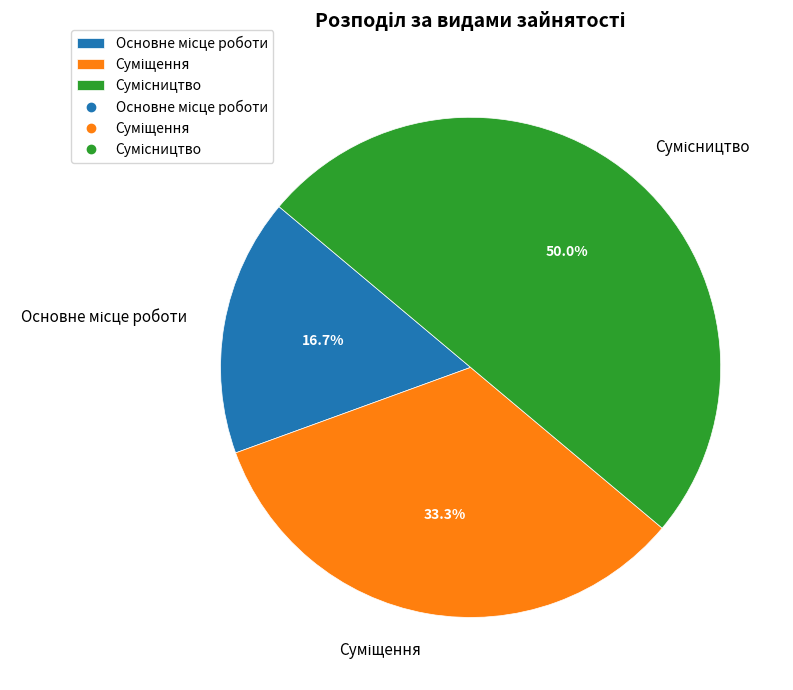

How many slices are in this pie chart?

3